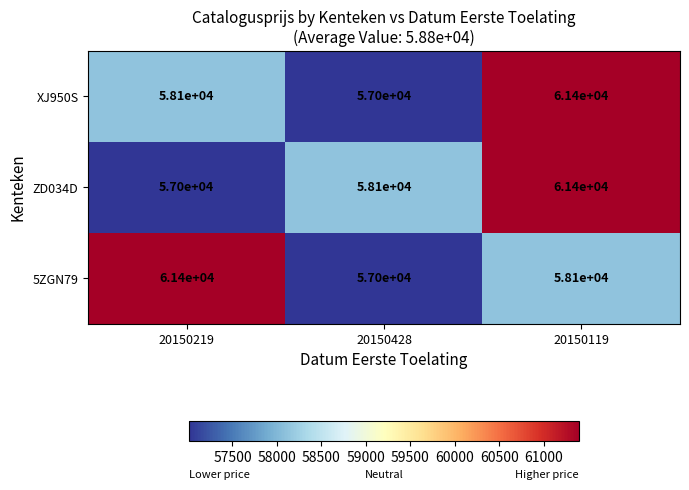

Reading left to right, what are all the values shown in this chart?

XJ950S: 58100	57000	61400
ZD034D: 57000	58100	61400
5ZGN79: 61400	57000	58100